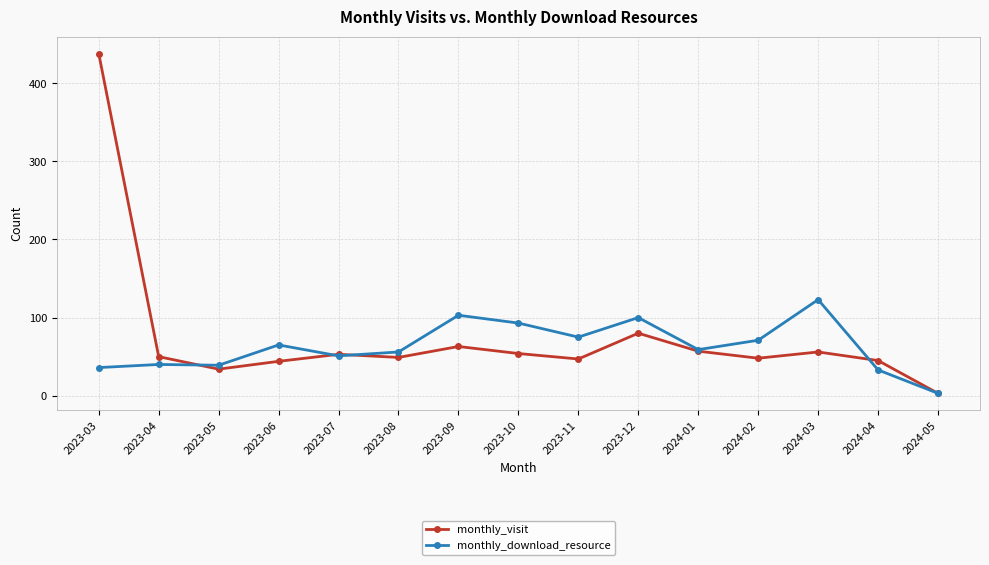

List the series in order of their peak value, highest first.

monthly_visit, monthly_download_resource